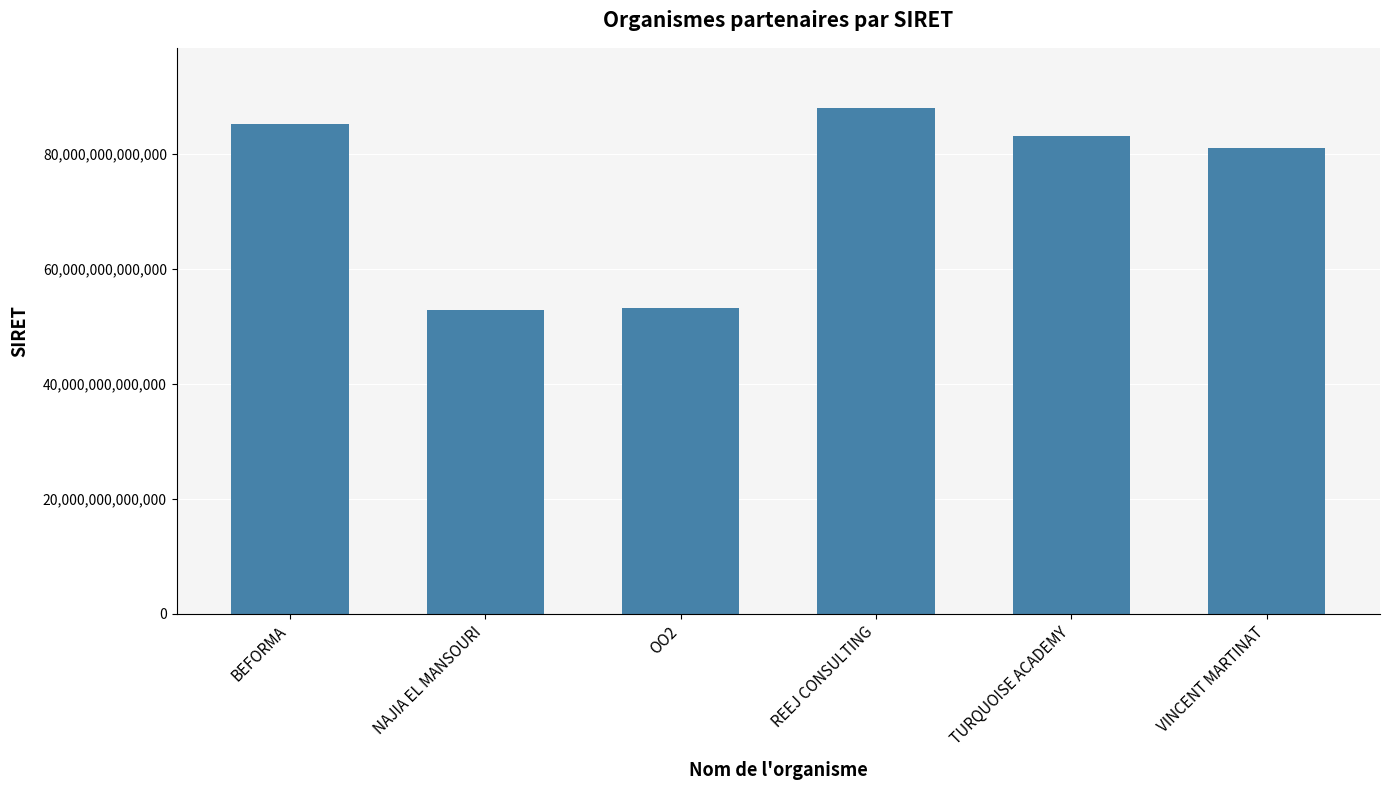

What is the difference between the maximum and second lowest values?

34685711899990